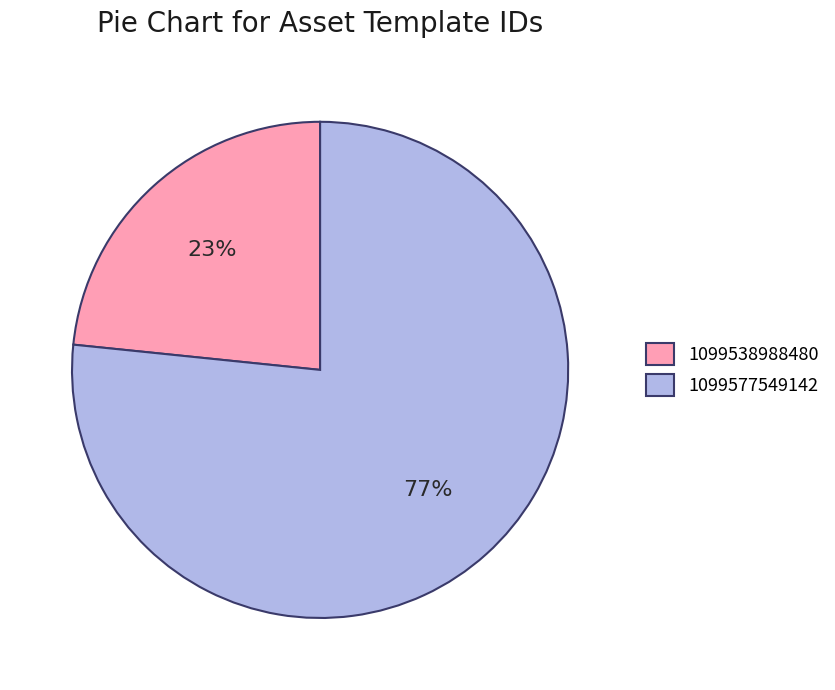

Which category has the biggest portion of the pie?

1099577549142